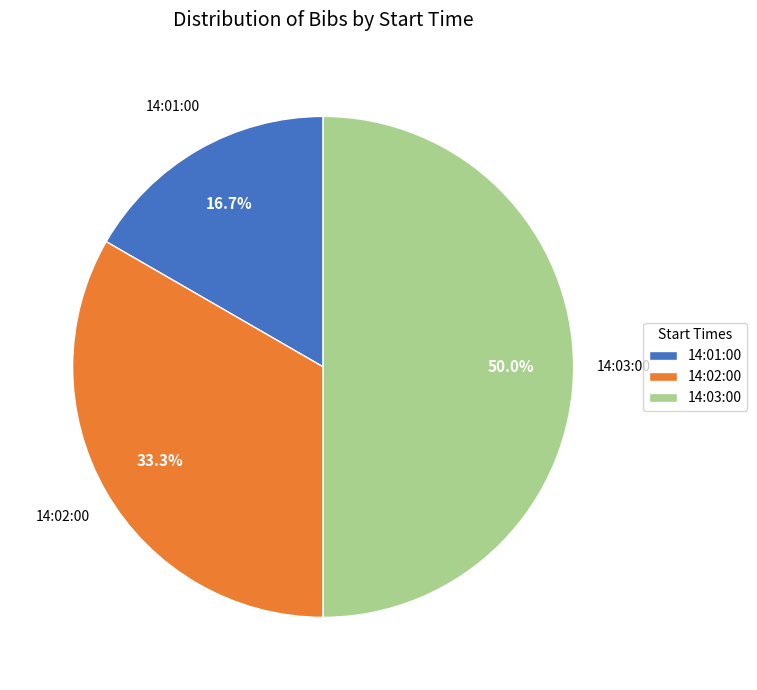

What percentage is the 14:01:00 slice, to the nearest percent?

17%